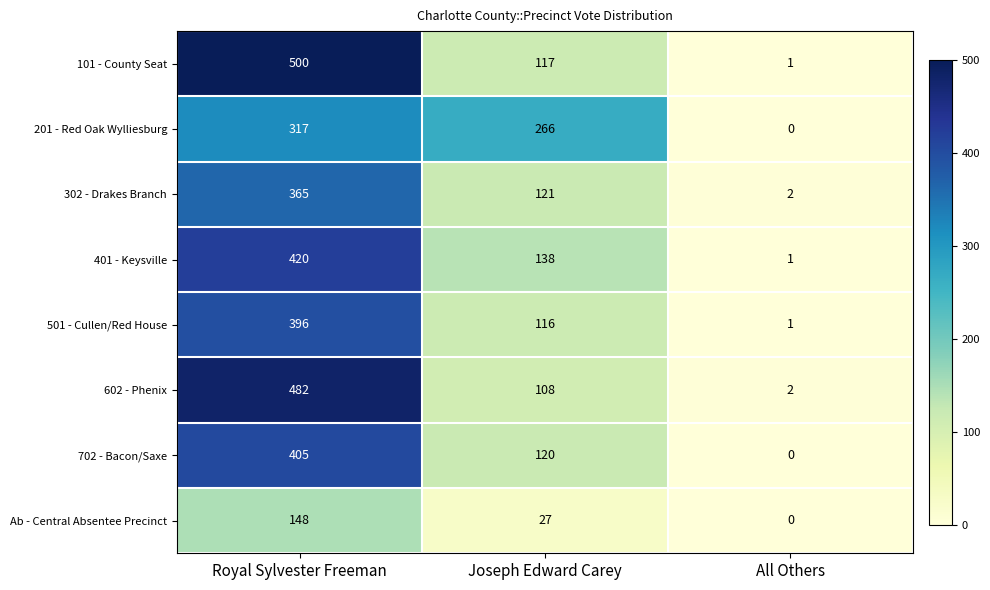

What is the difference between the maximum and second lowest values in the 702 - Bacon/Saxe series?

285